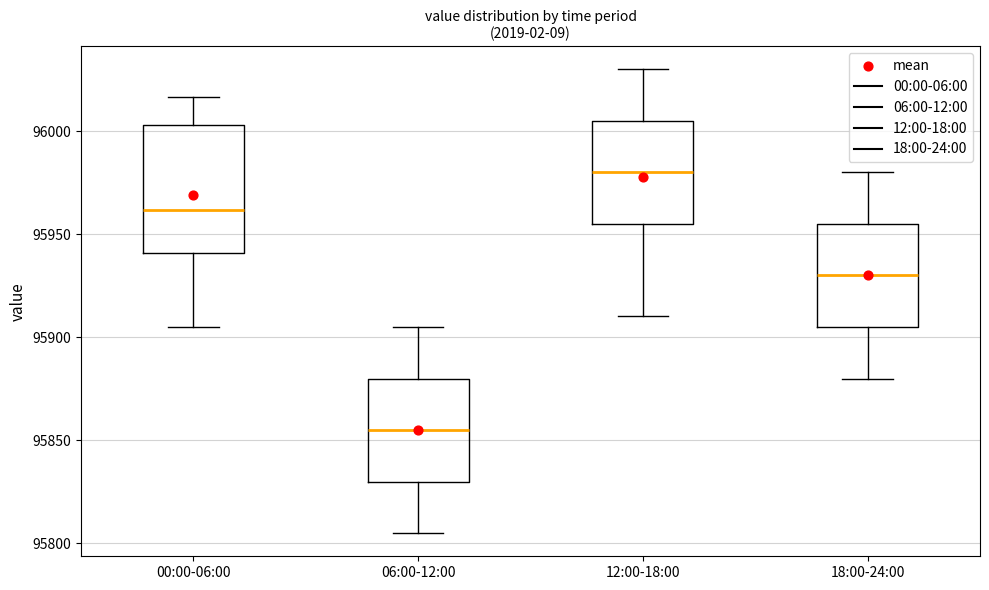

Which box's median line is the highest?

12:00-18:00